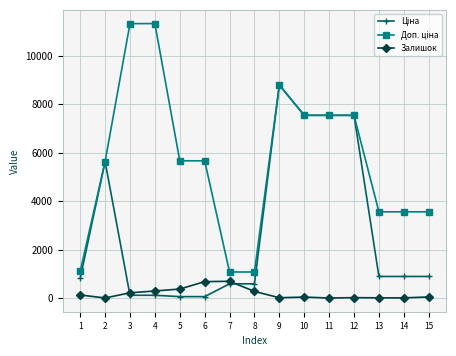

What is the value of the Залишок point at the 13th from the left?

7.0